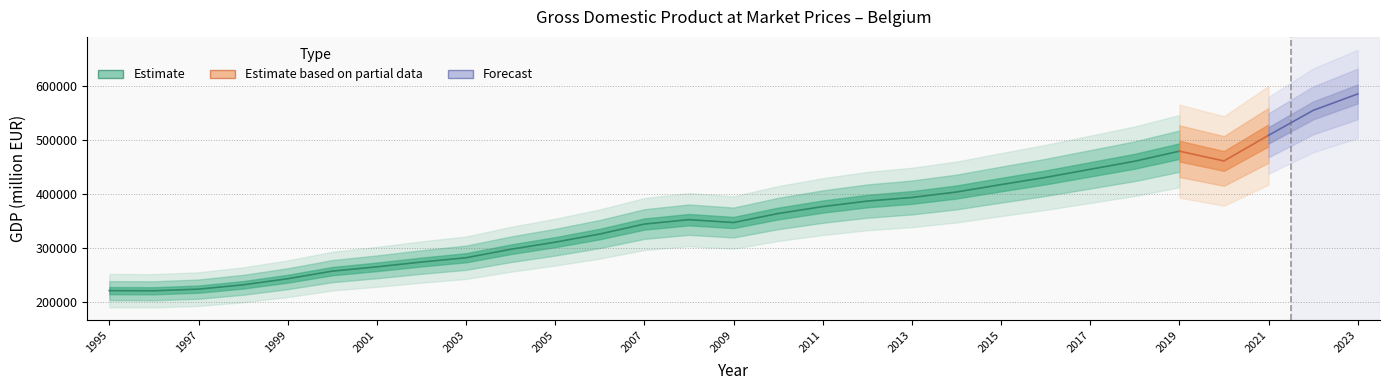

List the labels in order of value, smallest first.

1996, 1995, 1997, 1998, 1999, 2000, 2001, 2002, 2003, 2004, 2005, 2006, 2007, 2009, 2008, 2010, 2011, 2012, 2013, 2014, 2015, 2016, 2017, 2018, 2020, 2019, 2021, 2022, 2023